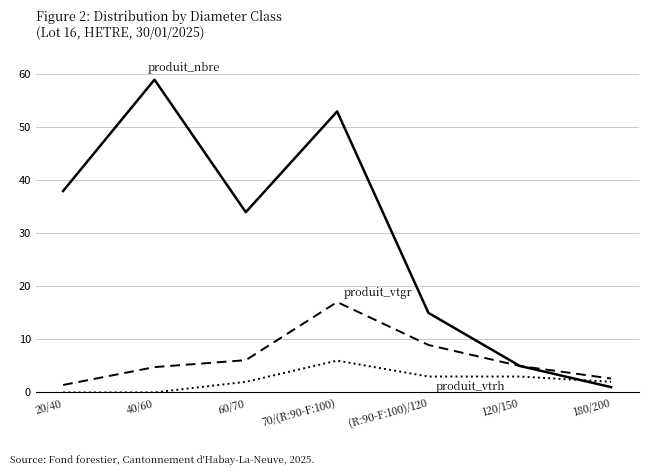

Does the chart have visible grid lines?

Yes